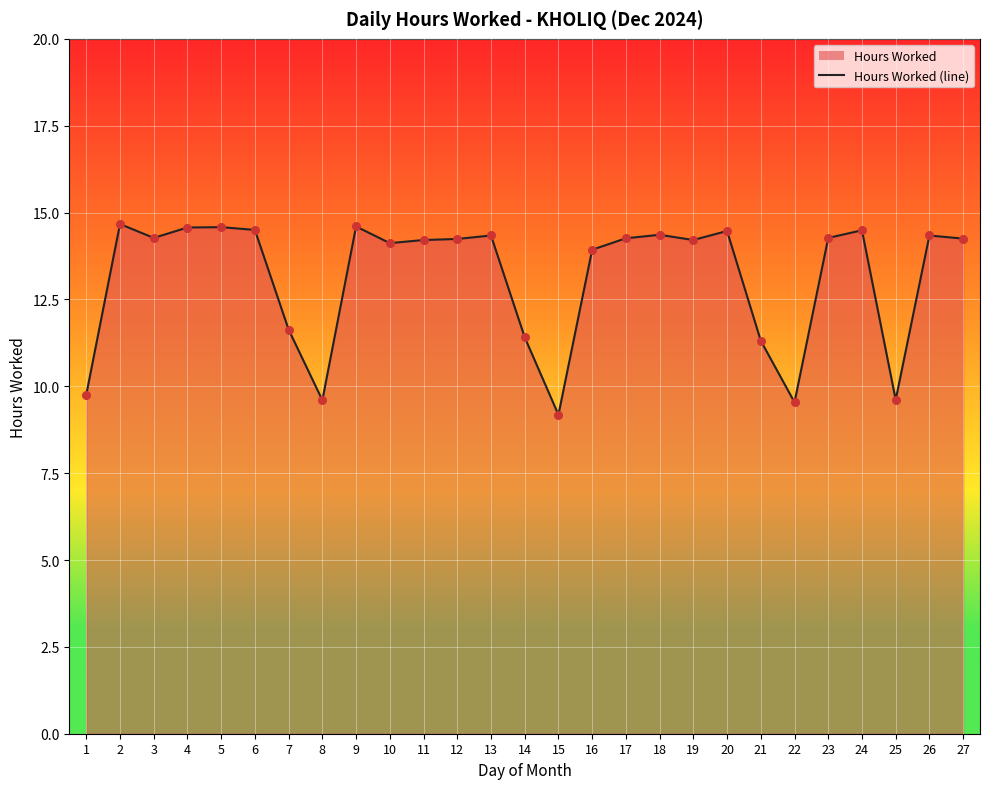

What is the change in value from 7 to 19?

+2.6